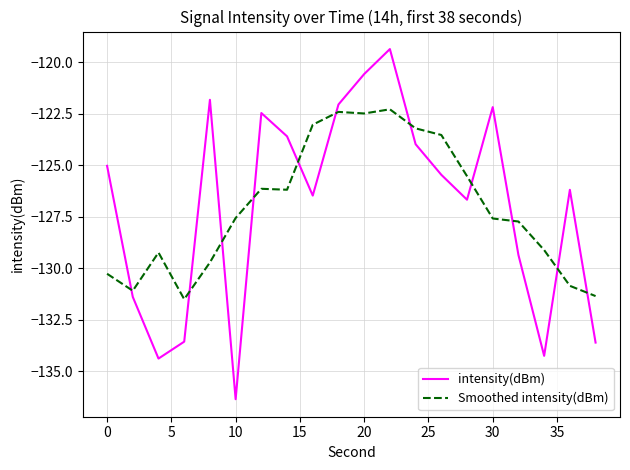

List the series in order of their peak value, highest first.

intensity(dBm), Smoothed intensity(dBm)